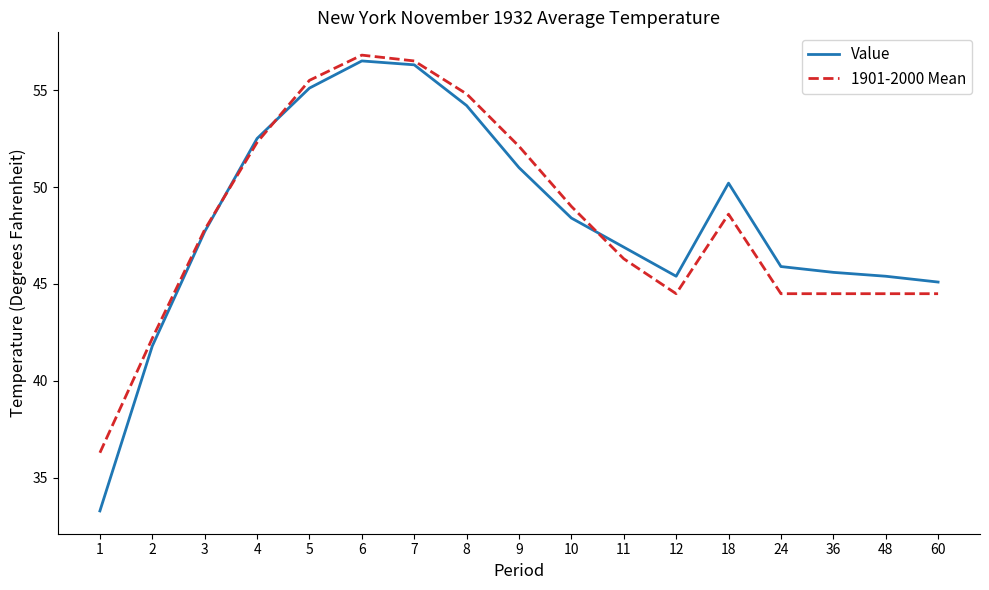

Between 4 and 48, which series saw the biggest shift?

1901-2000 Mean